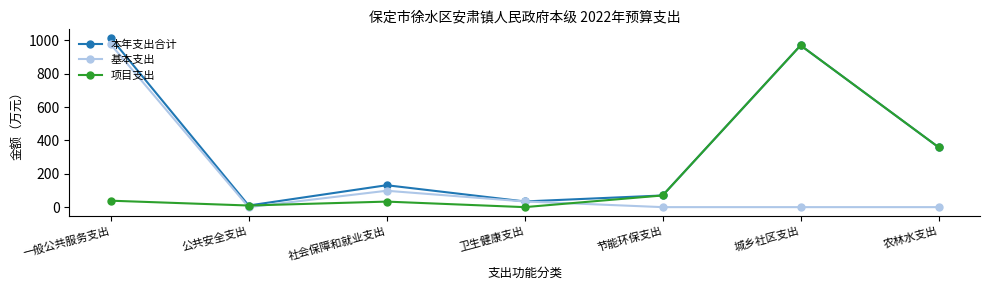

Is the value of 项目支出 at 一般公共服务支出 greater than the value of 基本支出 at 城乡社区支出?

Yes